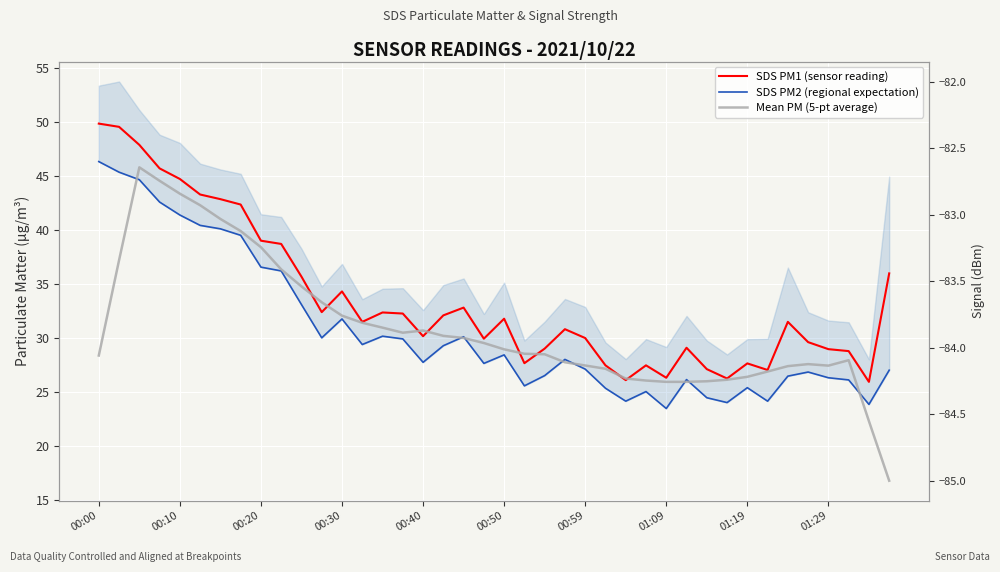

List the series in order of their peak value, lowest first.

Mean PM (5-pt average), SDS PM2 (regional expectation), SDS PM1 (sensor reading)